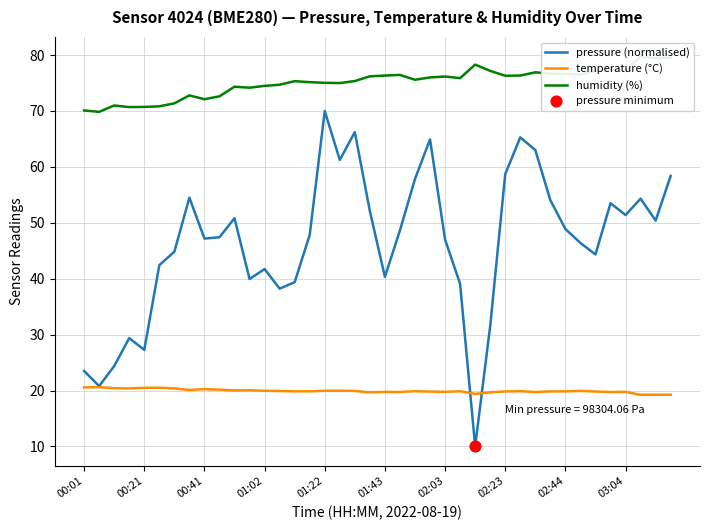

What are all the series names shown in the legend?

pressure (normalised), temperature (°C), humidity (%)